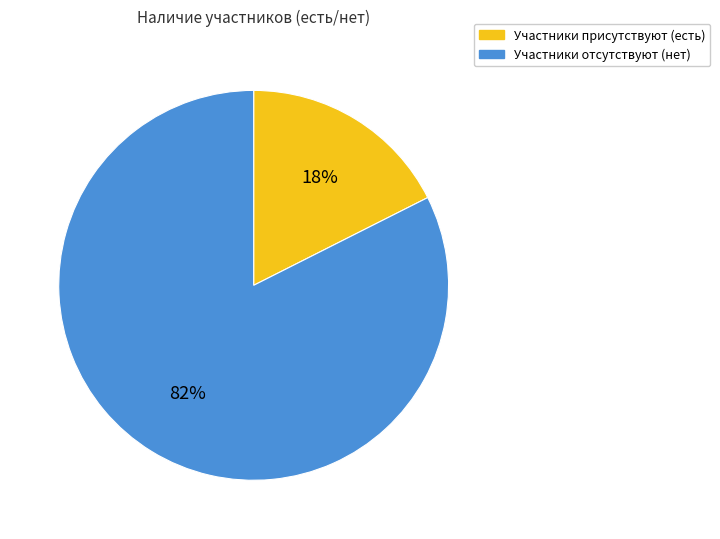

To the nearest percent, what is the average slice percentage?

50%